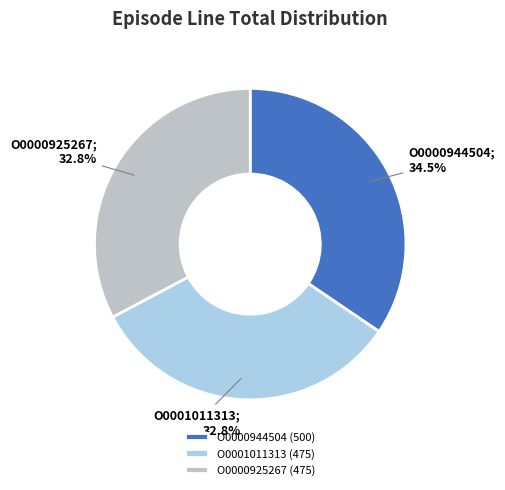

Approximately how many times larger is the value at O0001011313 (475) compared to O0000925267 (475)?

1.0